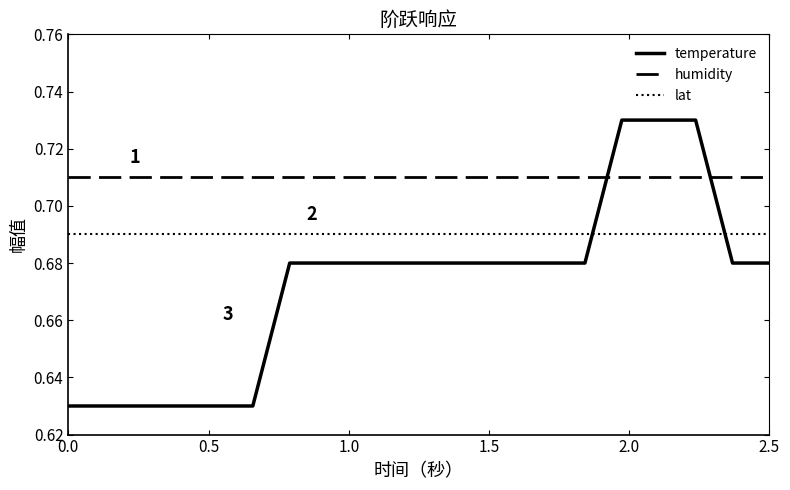

True or false: lat and humidity intersect in this chart.

False